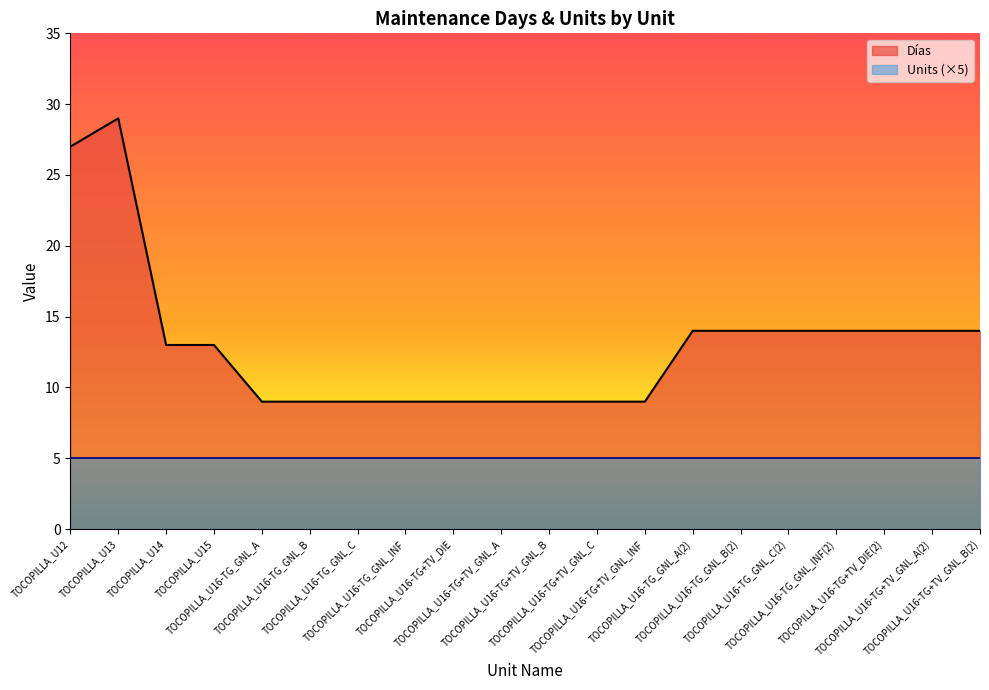

Rank the categories by value from lowest to highest.

TOCOPILLA_U16-TG_GNL_A, TOCOPILLA_U16-TG_GNL_B, TOCOPILLA_U16-TG_GNL_C, TOCOPILLA_U16-TG_GNL_INF, TOCOPILLA_U16-TG+TV_DIE, TOCOPILLA_U16-TG+TV_GNL_A, TOCOPILLA_U16-TG+TV_GNL_B, TOCOPILLA_U16-TG+TV_GNL_C, TOCOPILLA_U16-TG+TV_GNL_INF, TOCOPILLA_U14, TOCOPILLA_U15, TOCOPILLA_U16-TG_GNL_A(2), TOCOPILLA_U16-TG_GNL_B(2), TOCOPILLA_U16-TG_GNL_C(2), TOCOPILLA_U16-TG_GNL_INF(2), TOCOPILLA_U16-TG+TV_DIE(2), TOCOPILLA_U16-TG+TV_GNL_A(2), TOCOPILLA_U16-TG+TV_GNL_B(2), TOCOPILLA_U12, TOCOPILLA_U13